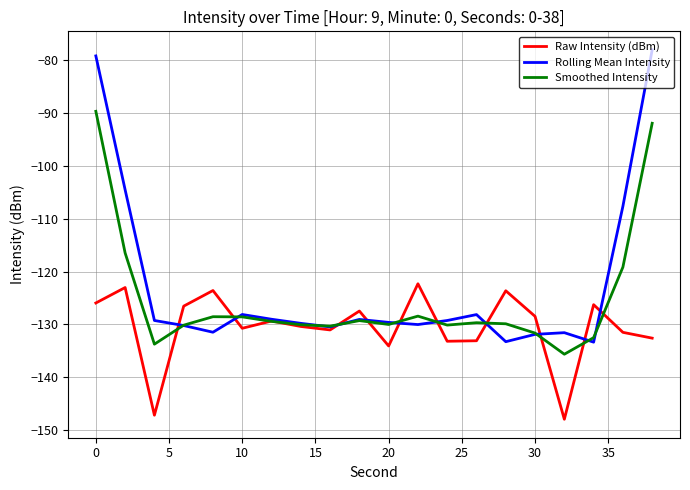

How many times do Rolling Mean Intensity and Raw Intensity (dBm) cross each other?

10